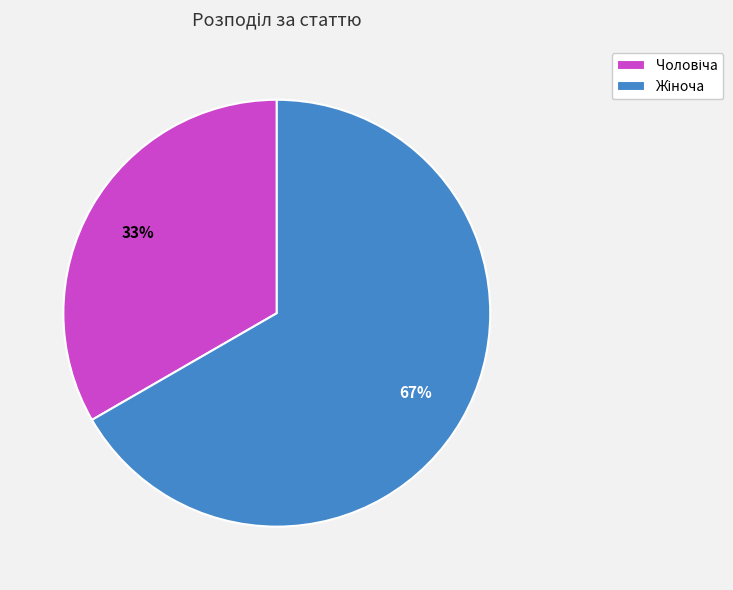

Is there any slice that represents more than half of the pie?

Yes